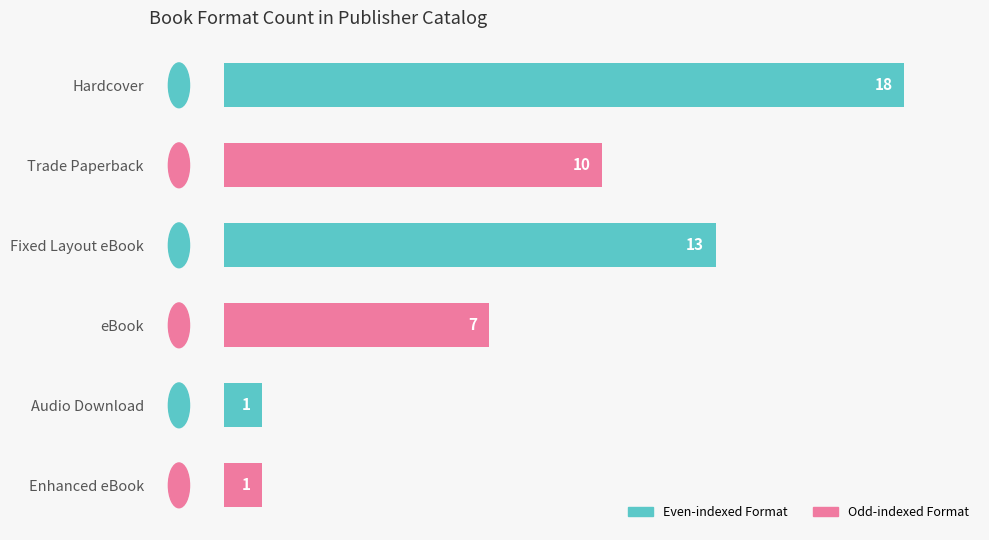

What is the sum of the values at Hardcover and Fixed Layout eBook?

31